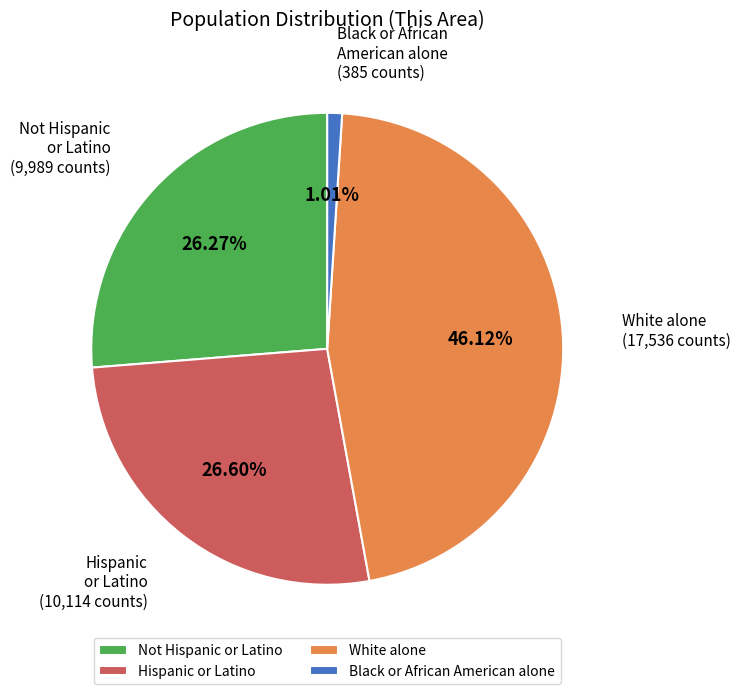

What percentage is the Black or African American alone slice, to the nearest percent?

1%